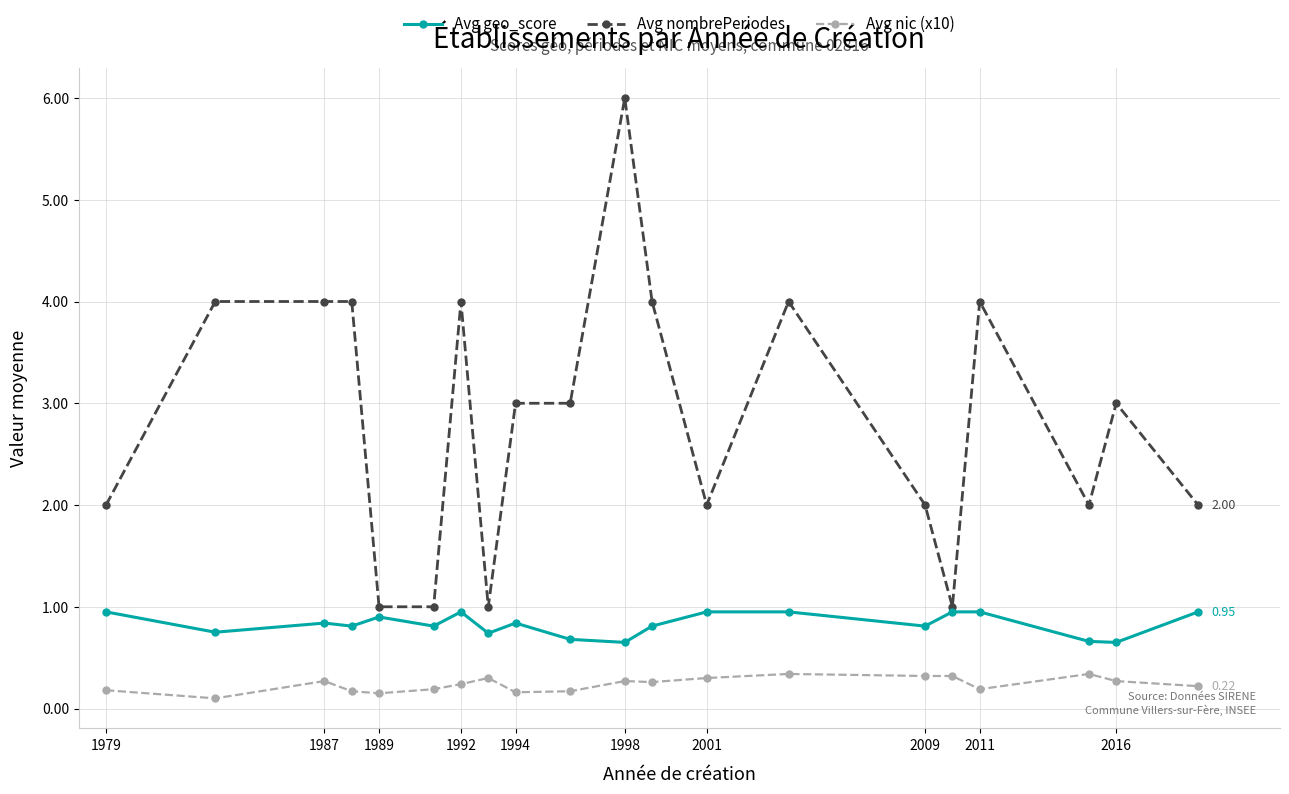

List the series in order of their overall mean, lowest first.

Avg nic (x10), Avg geo_score, Avg nombrePeriodes